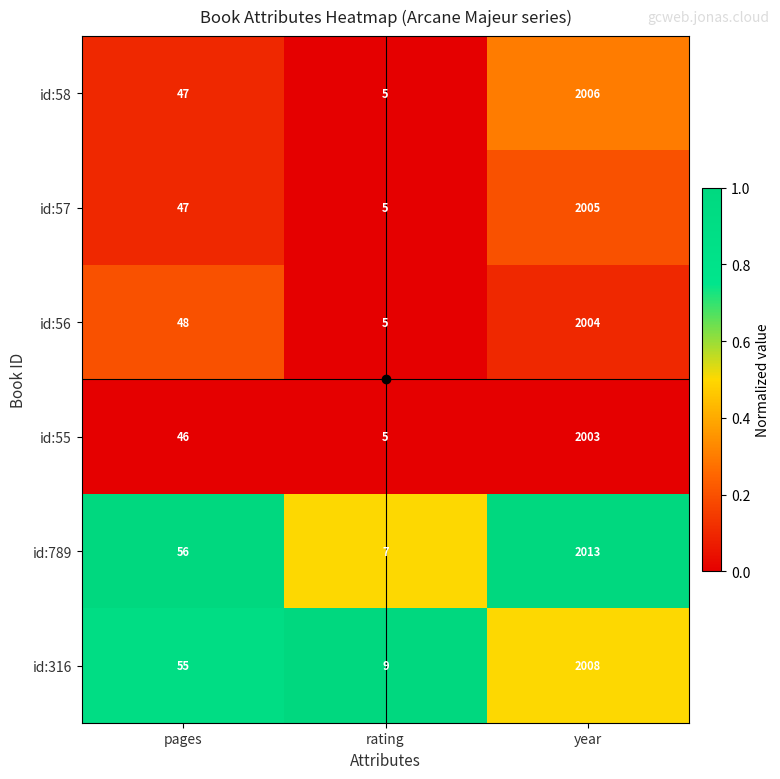

Read the id:58 value at pages, to the nearest 10.

50